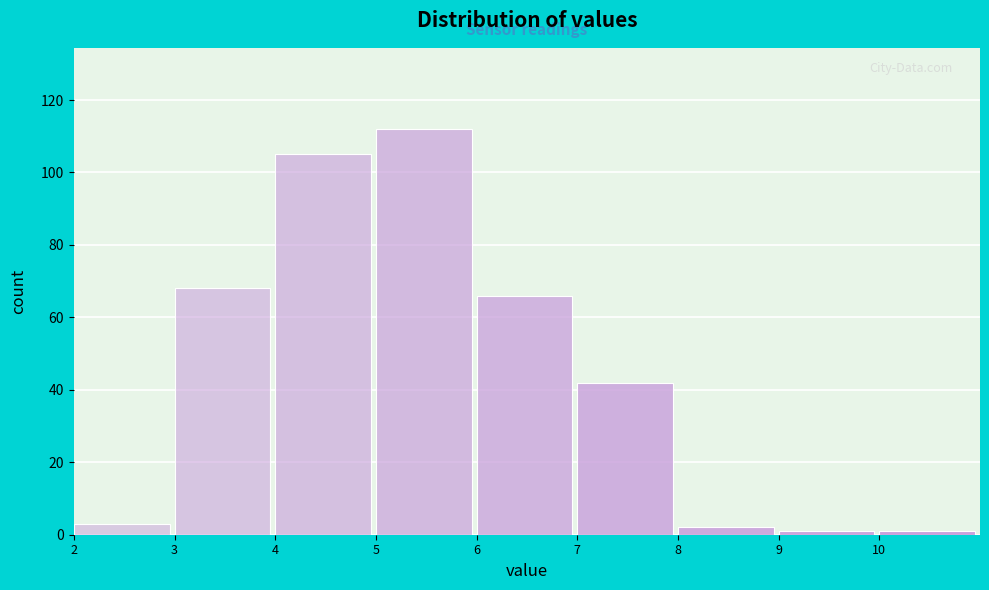

Reading left to right, transcribe this chart: for each bar, give the range it covers on the x-axis and its height. The values are not printed on the chart, so give them approximately, as read against the axis.

2 to 3: 4
3 to 4: 68
4 to 5: 106
5 to 6: 112
6 to 7: 66
7 to 8: 42
8 to 9: 2
9 to 10: under 2
10 to 11: under 2